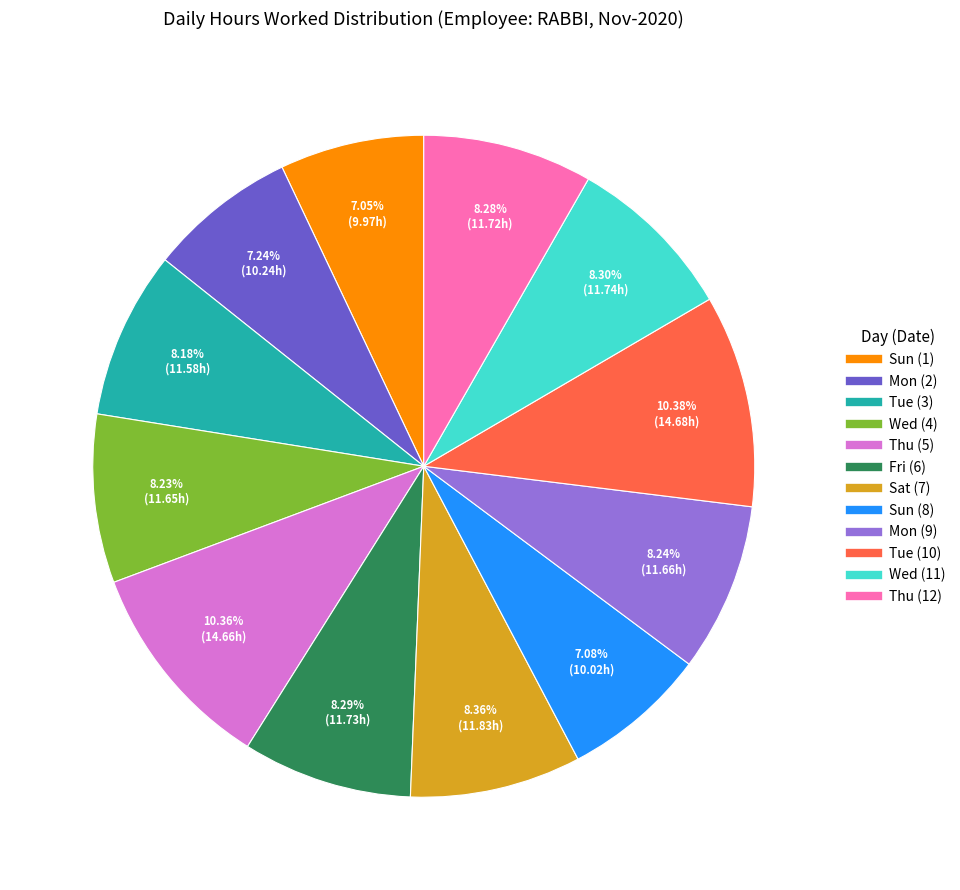

To the nearest percent, what is the average slice percentage?

8%